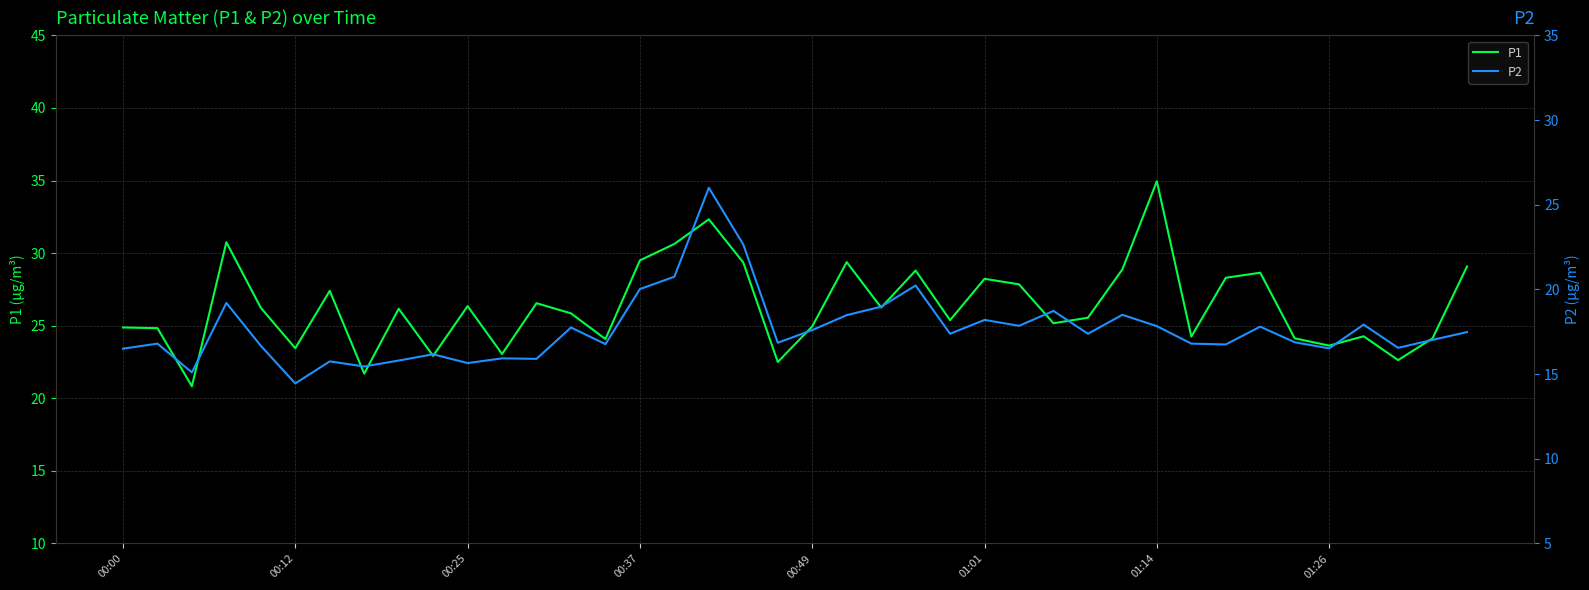

Which category has the highest value in the P1 series?

01:14